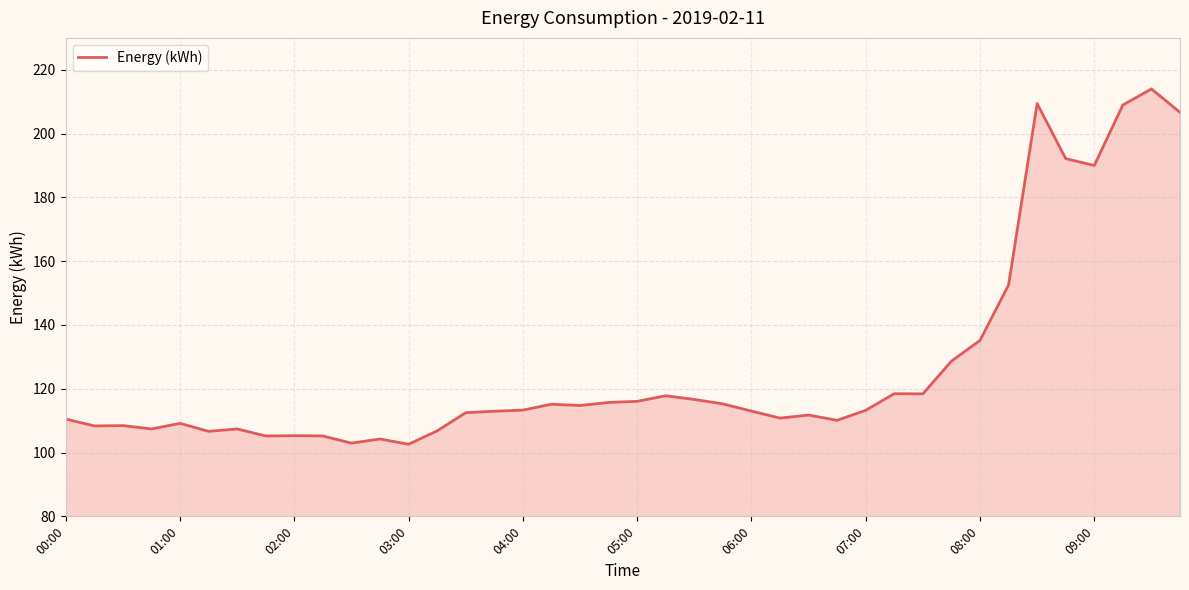

What is the difference between the maximum and minimum values?

111.4